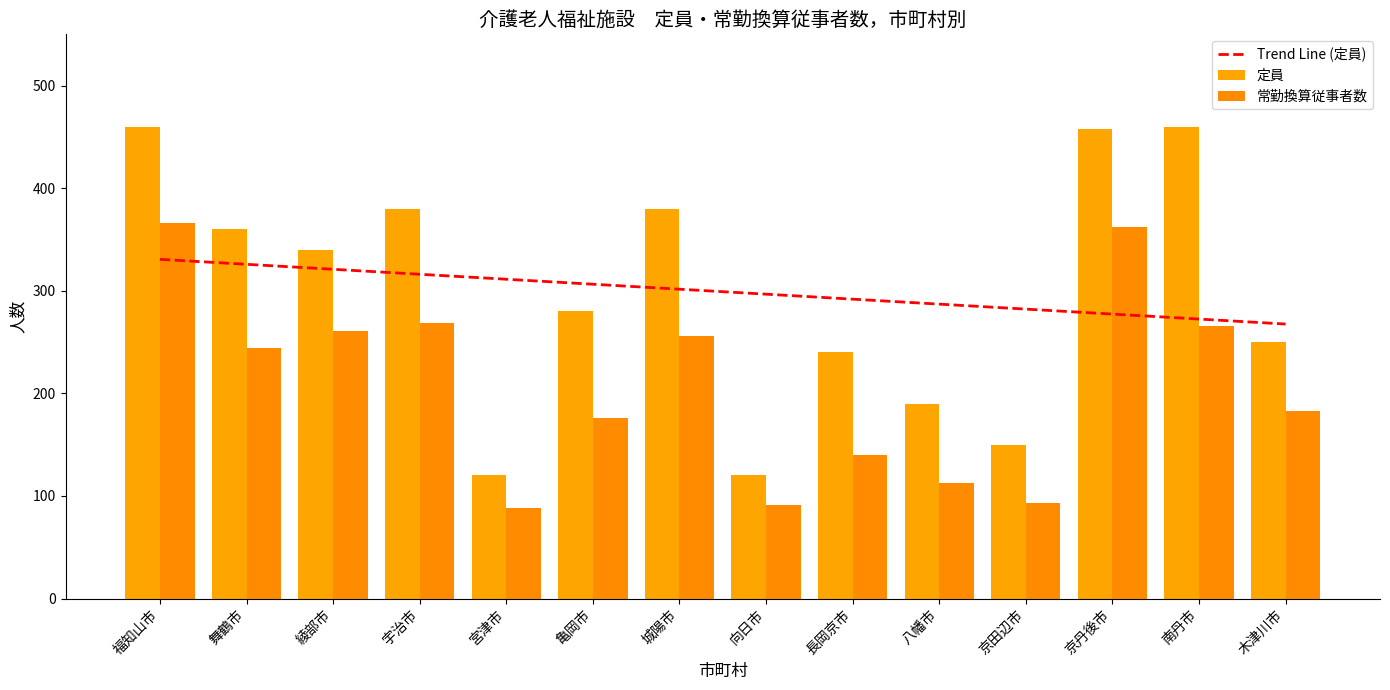

Rank the series by their average value, from lowest to highest.

常勤換算従事者数, 定員